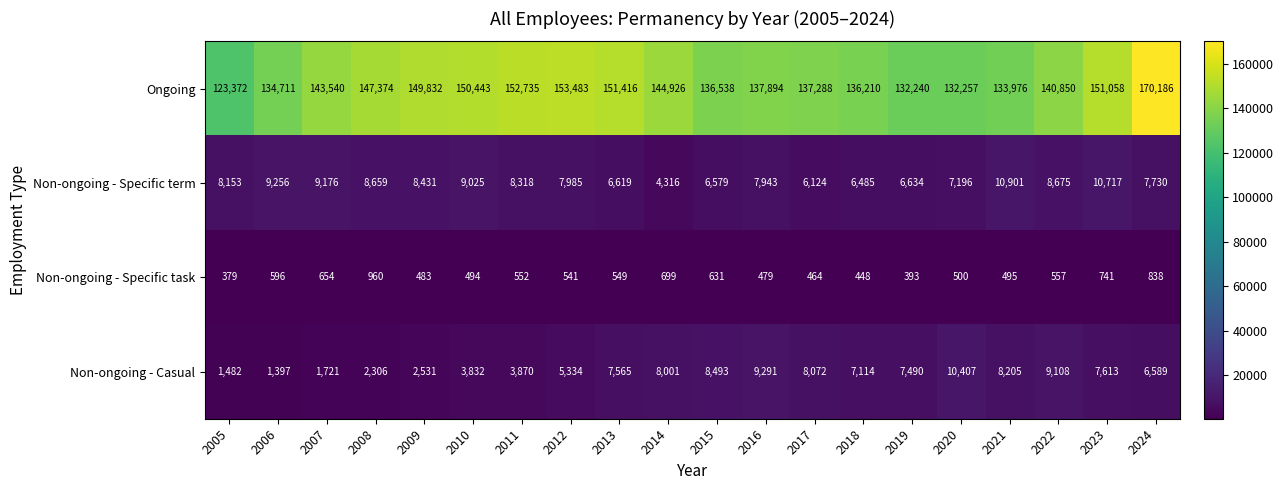

Rank the series at 2013 from lowest to highest value.

Non-ongoing - Specific task, Non-ongoing - Specific term, Non-ongoing - Casual, Ongoing